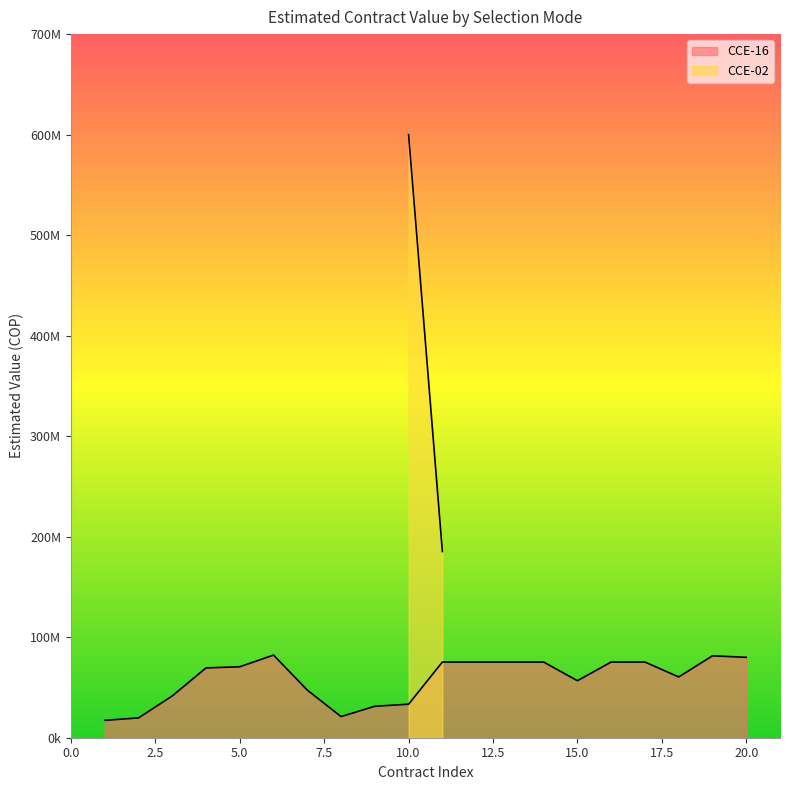

Approximately how many times larger is the value at 10 compared to 15?

0.6